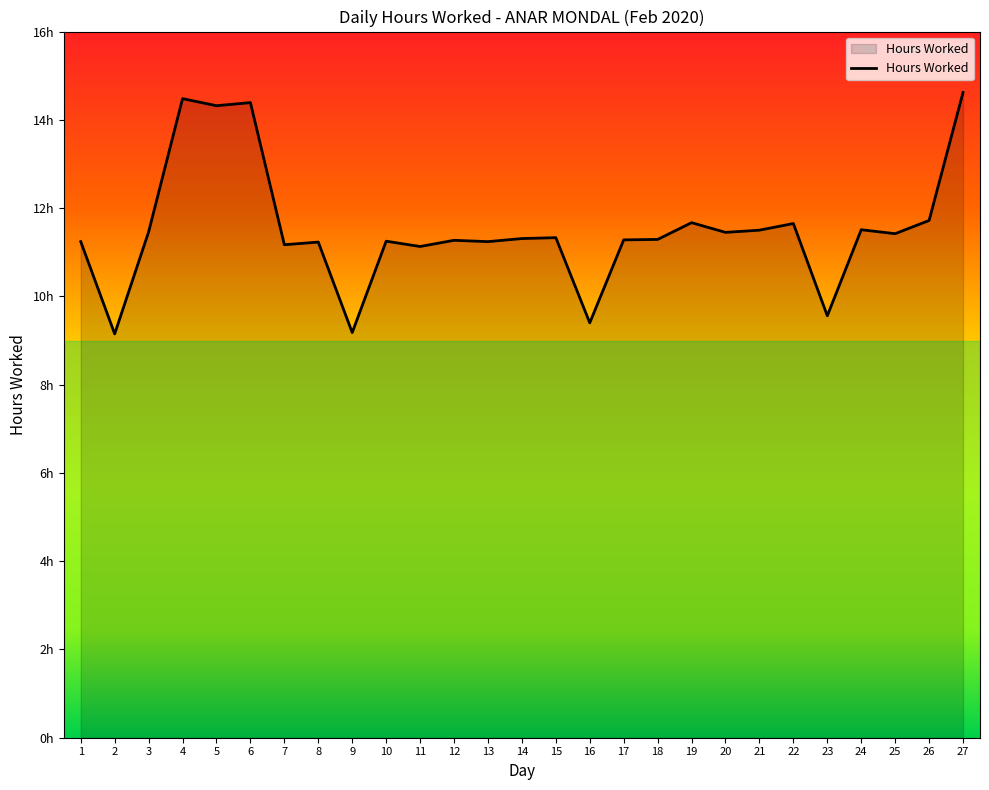

Is this an area chart (filled region under the line)?

Yes